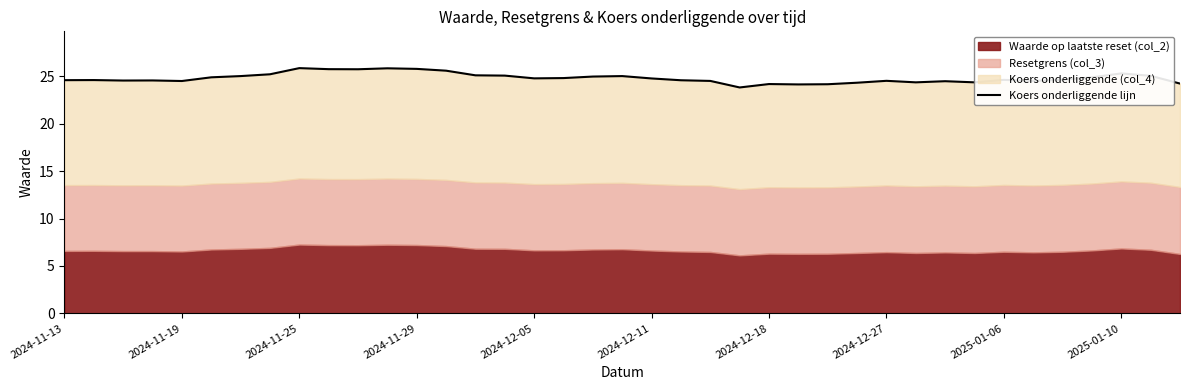

At which label does the data first exceed 24?

2024-11-13